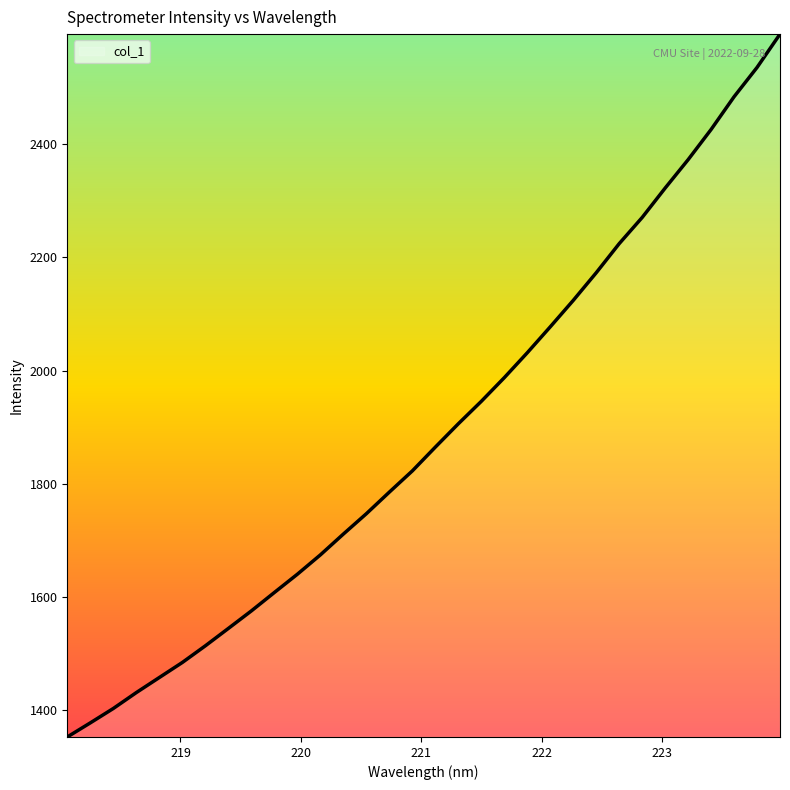

What is the smallest value displayed?

1352.5